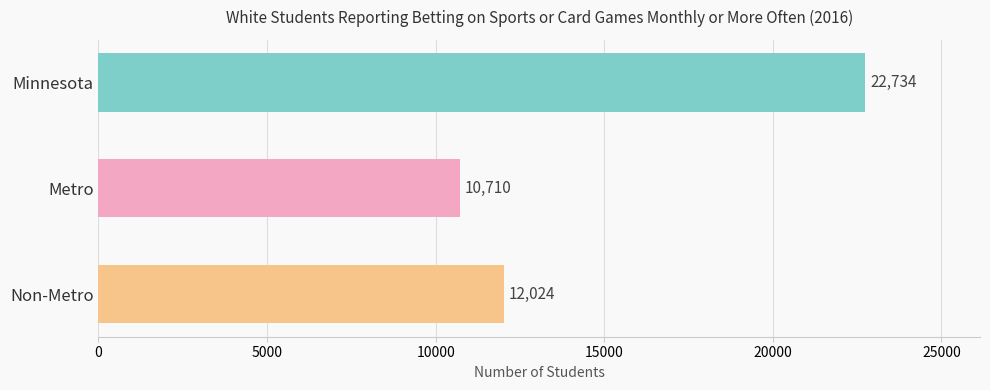

What is the greatest value displayed?

22734